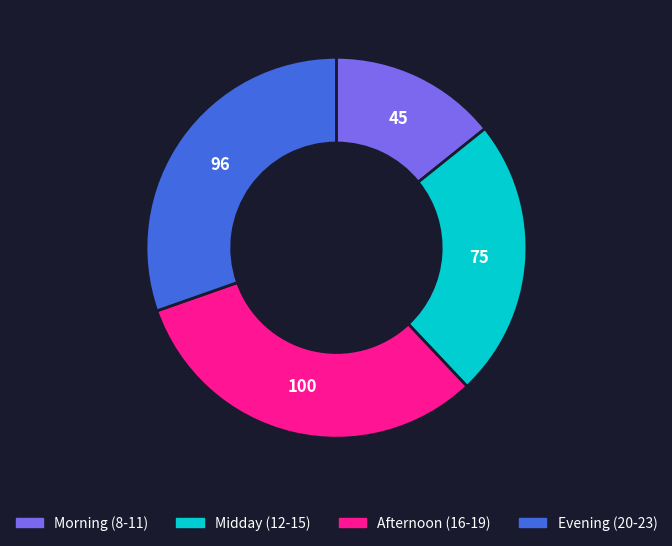

Rank the categories by value from lowest to highest.

Morning (8-11), Midday (12-15), Evening (20-23), Afternoon (16-19)